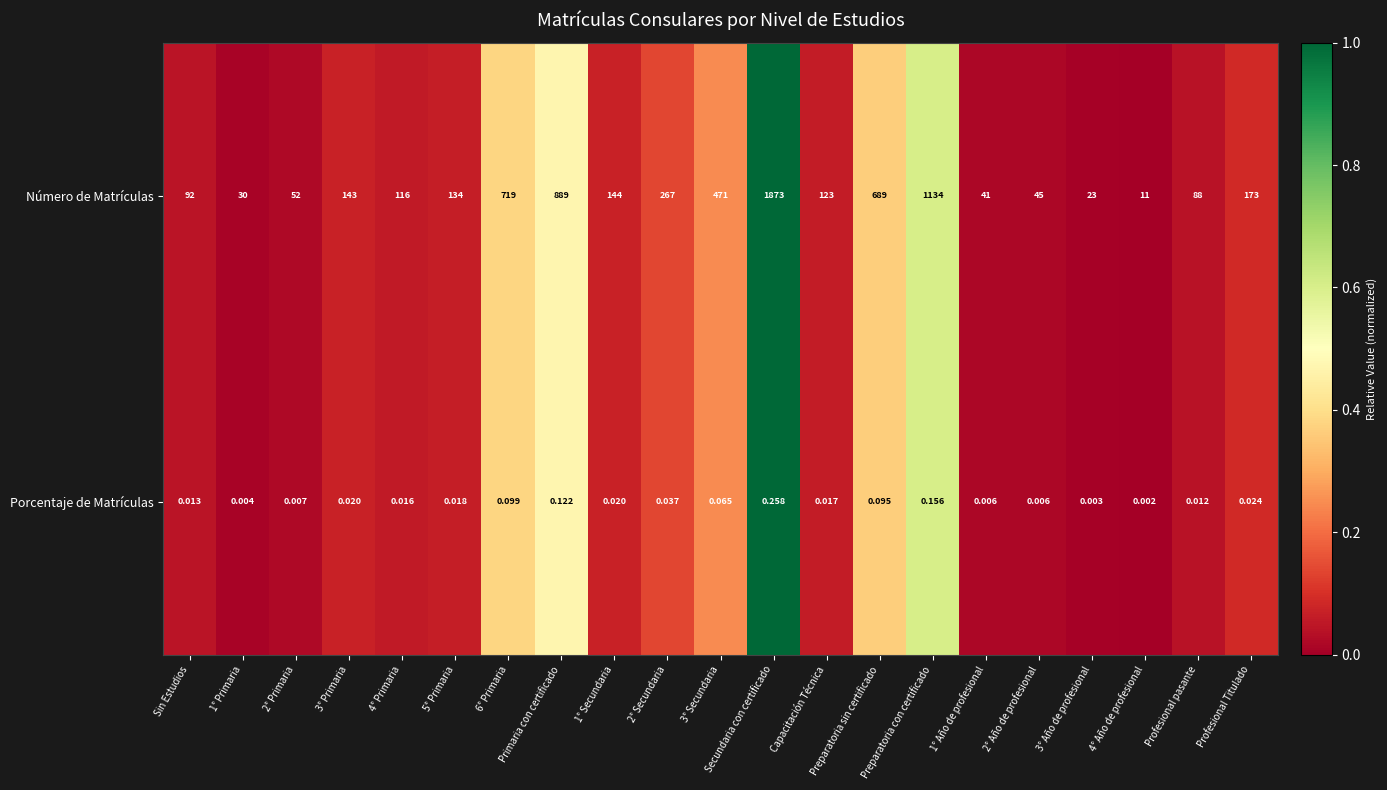

At how many categories does at least one series exceed 0?

21